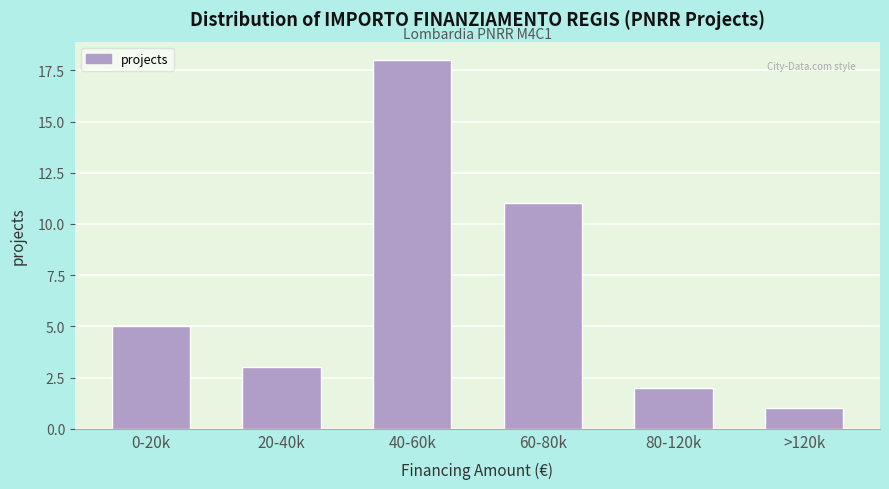

Reading left to right, extract all data points from this chart.

5	3	18	11	2	1